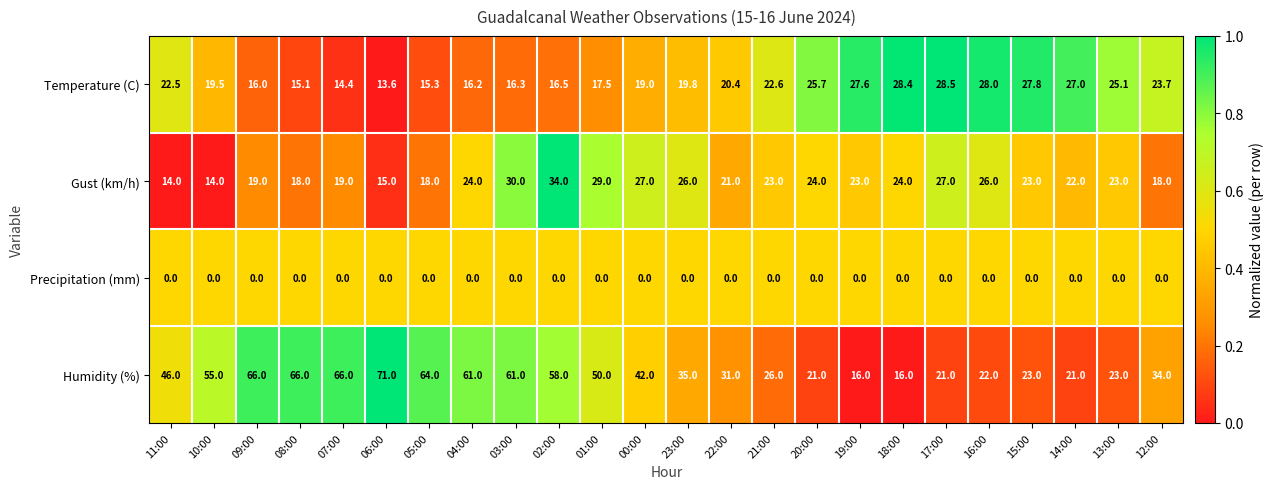

What is the difference between the maximum and minimum values in the Temperature (C) series?

14.9